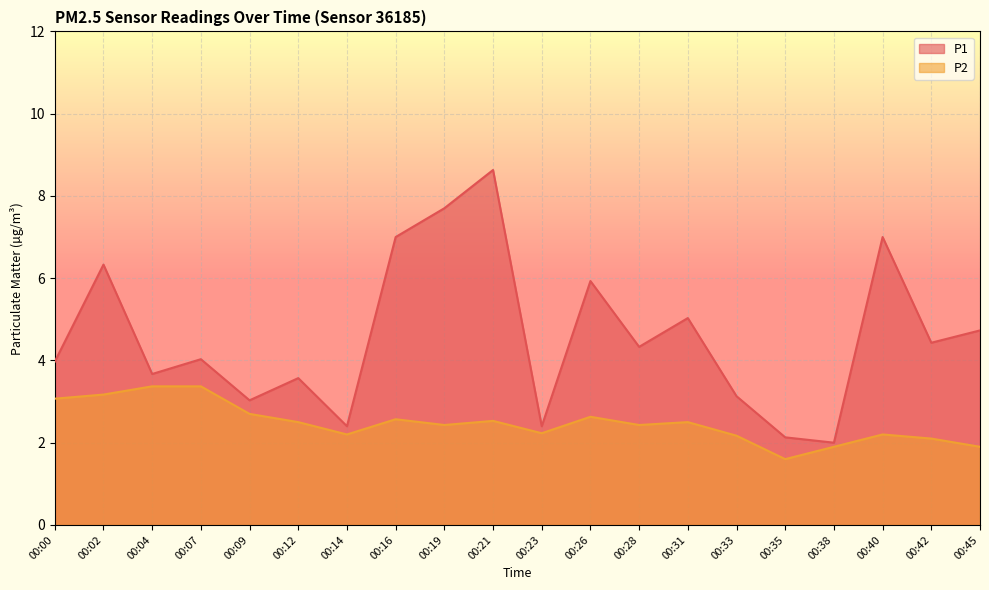

True or false: P1 has a value of 5.0 at 00:31.

True